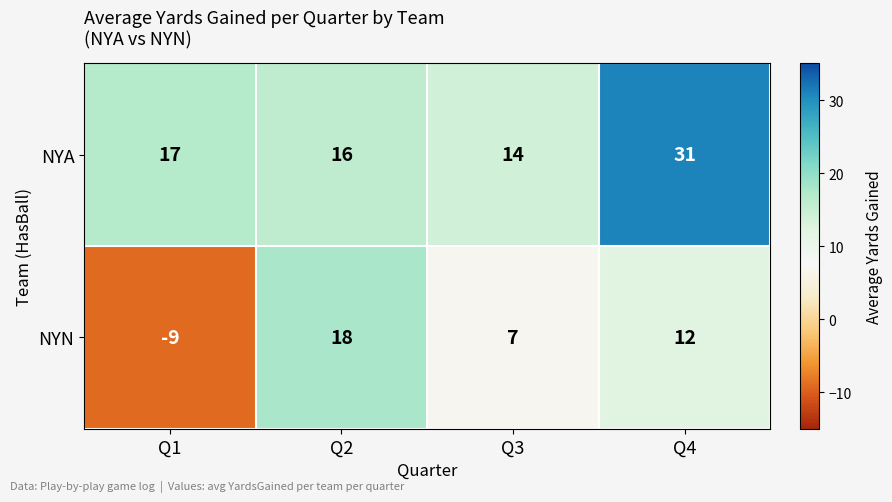

Where is NYN nearest to the value 4?

Q3